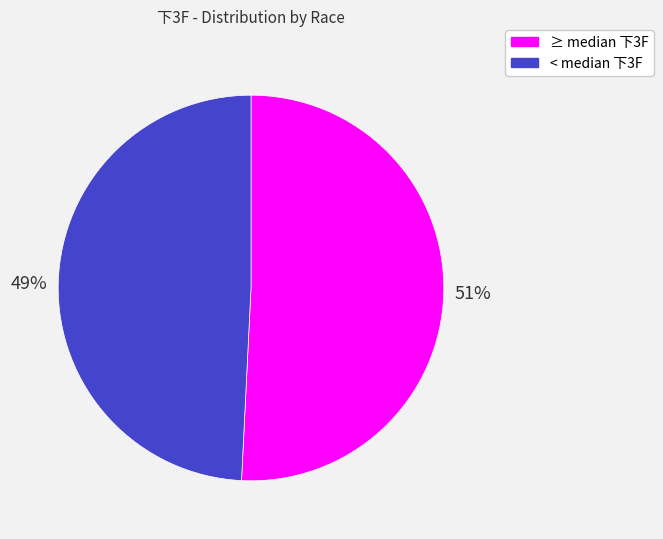

Is the sum of ≥ median 下3F and < median 下3F greater than half?

Yes